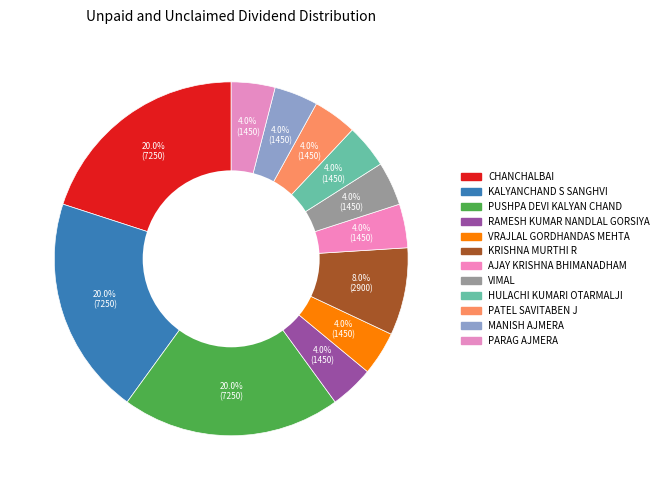

True or false: CHANCHALBAI accounts for 20% of the total.

True